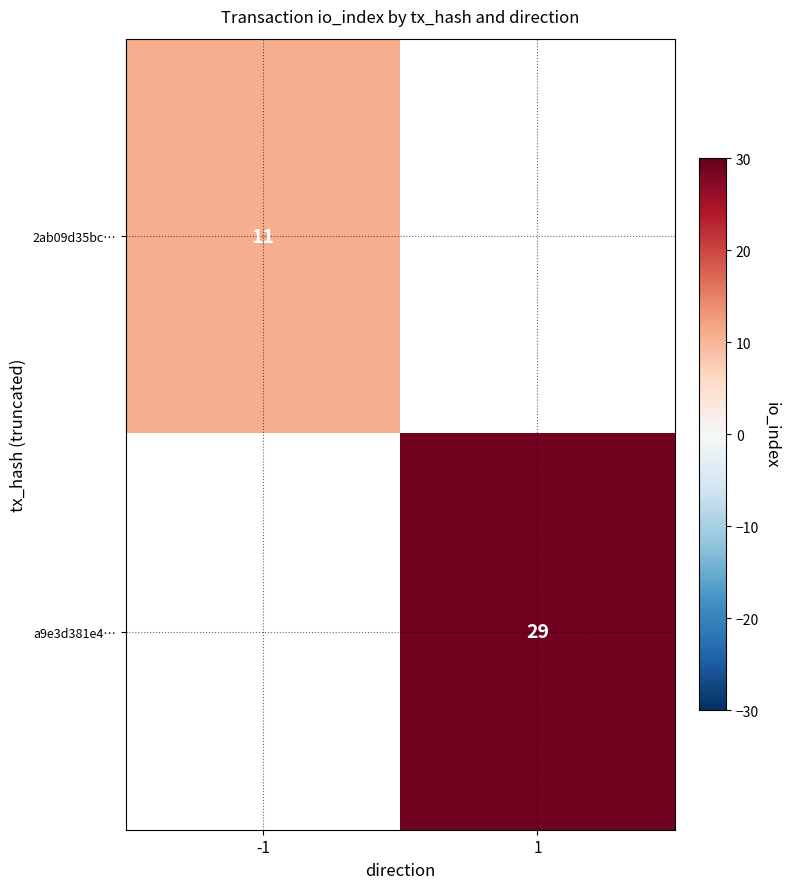

Which has a higher value, -1 or 1?

1